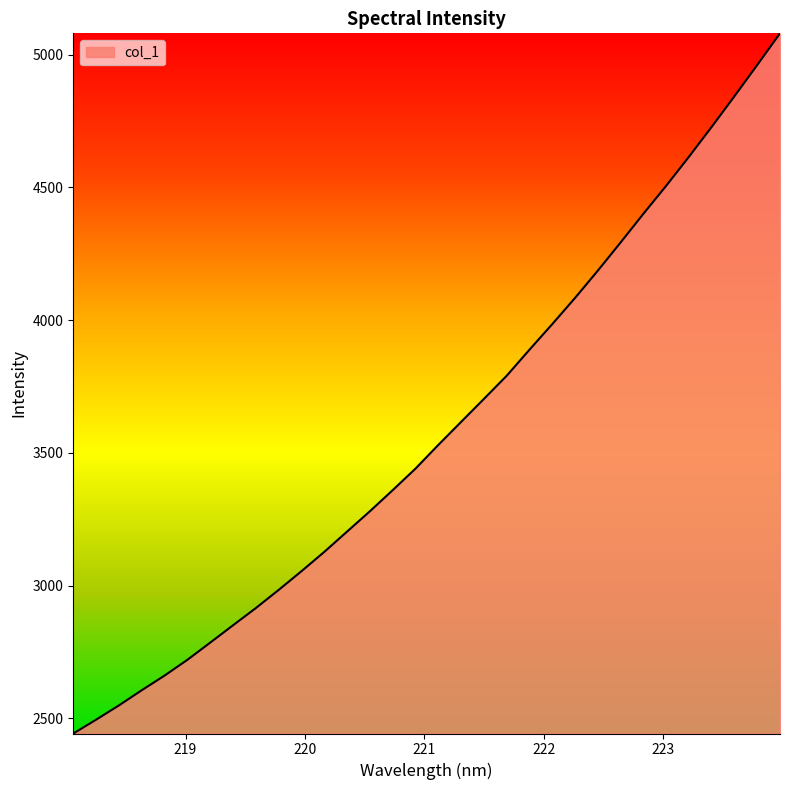

What is the maximum value shown in the chart?

5080.8